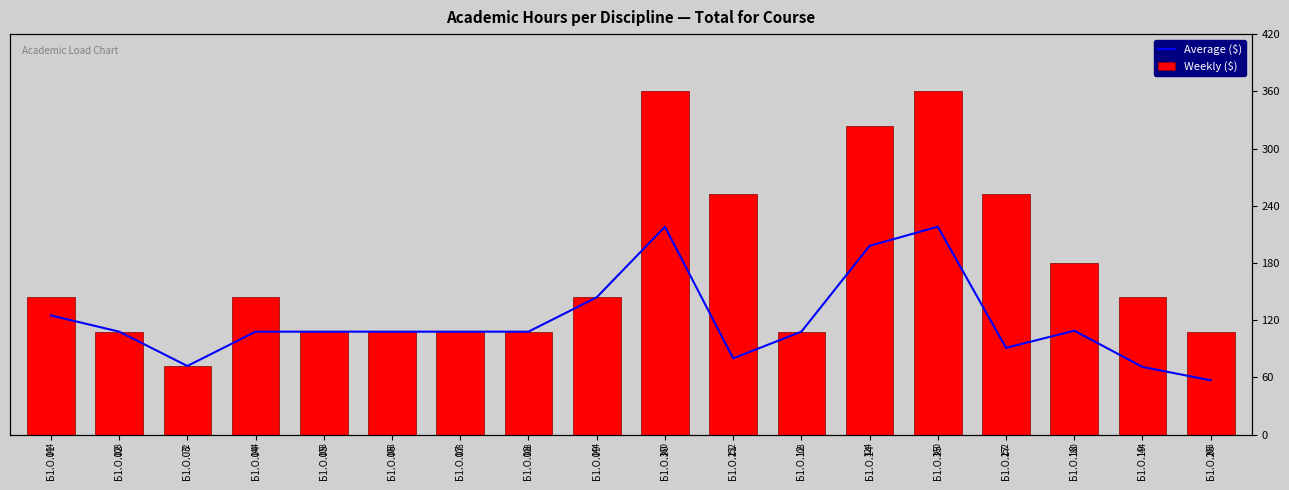

At how many categories does at least one series exceed 59?

18